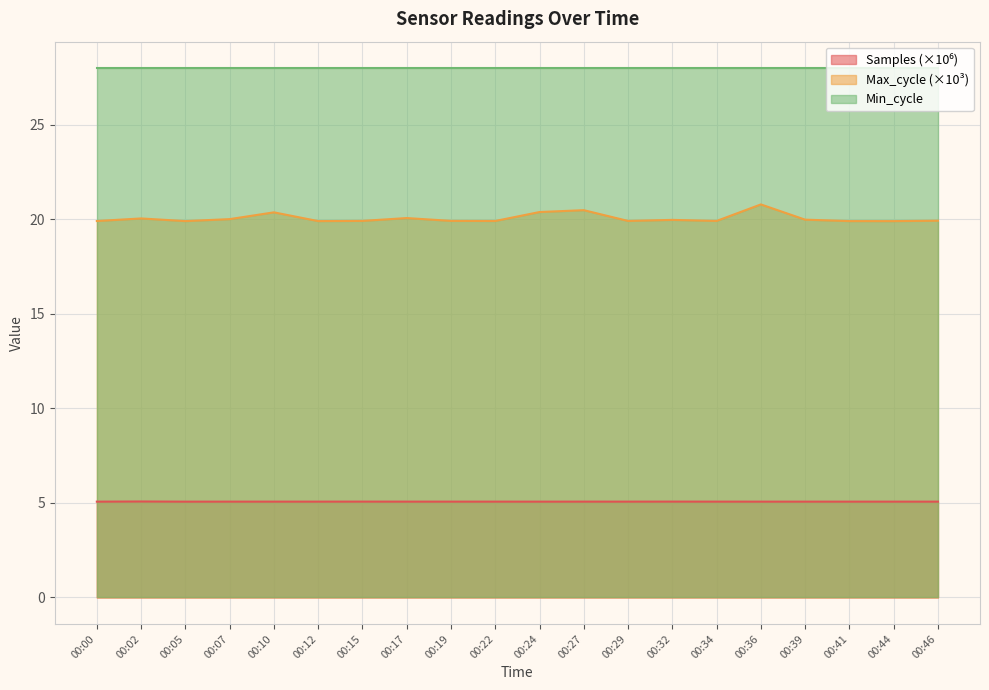

What is the maximum value shown in the chart?

28.0